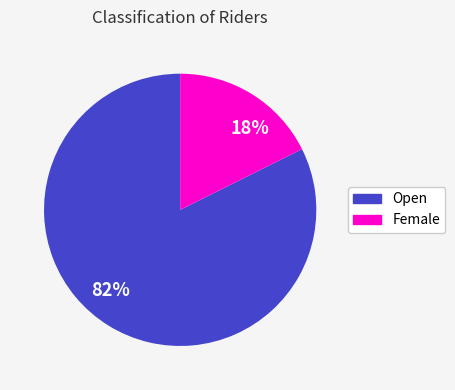

True or false: 82% accounts for 95% of the total.

False